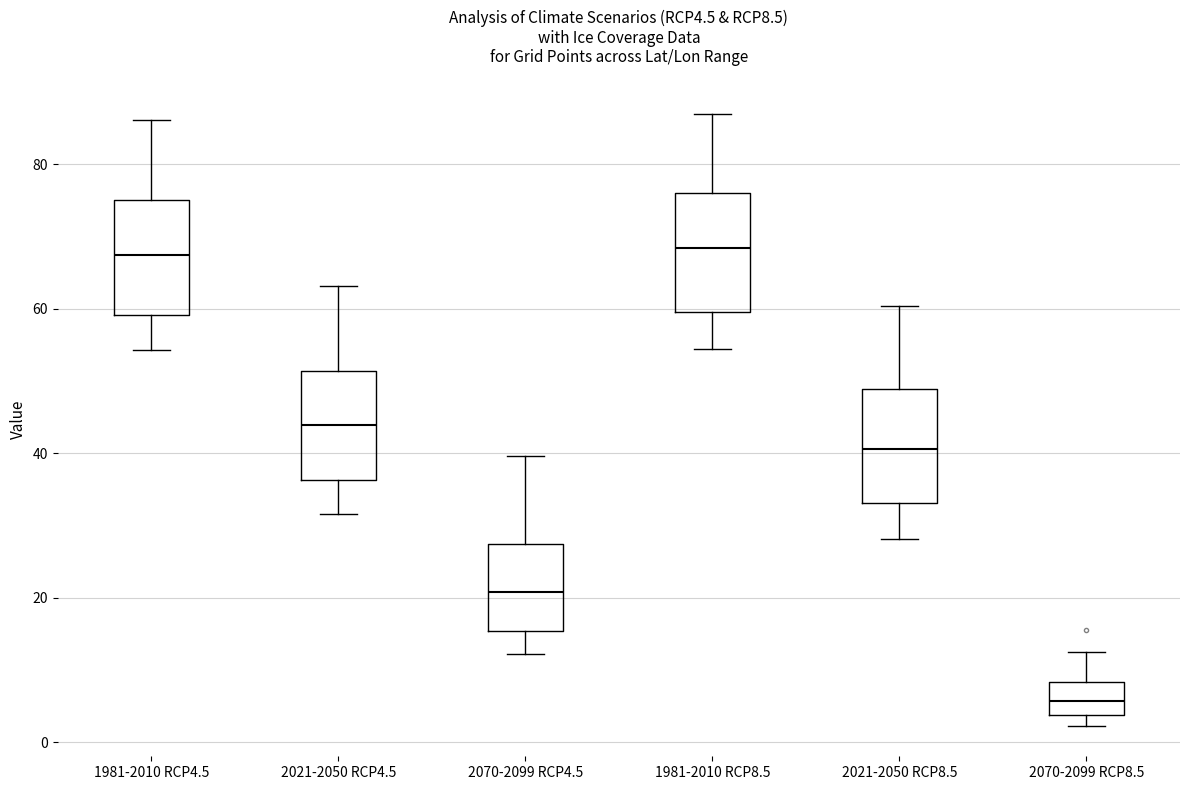

Reading left to right, transcribe this box plot: for each box, give where its median line is, the range the box spans, and where its two whiskers end, as read against the y-axis. The values are not printed on the chart, so give them approximately, as read against the axis.

1981-2010 RCP4.5: median 68, box 60 to 76, whiskers 54 to 86
2021-2050 RCP4.5: median 44, box 36 to 52, whiskers 32 to 64
2070-2099 RCP4.5: median 20, box 16 to 28, whiskers 12 to 40
1981-2010 RCP8.5: median 68, box 60 to 76, whiskers 54 to 88
2021-2050 RCP8.5: median 40, box 34 to 48, whiskers 28 to 60
2070-2099 RCP8.5: median 6, box 4 to 8, whiskers 2 to 12